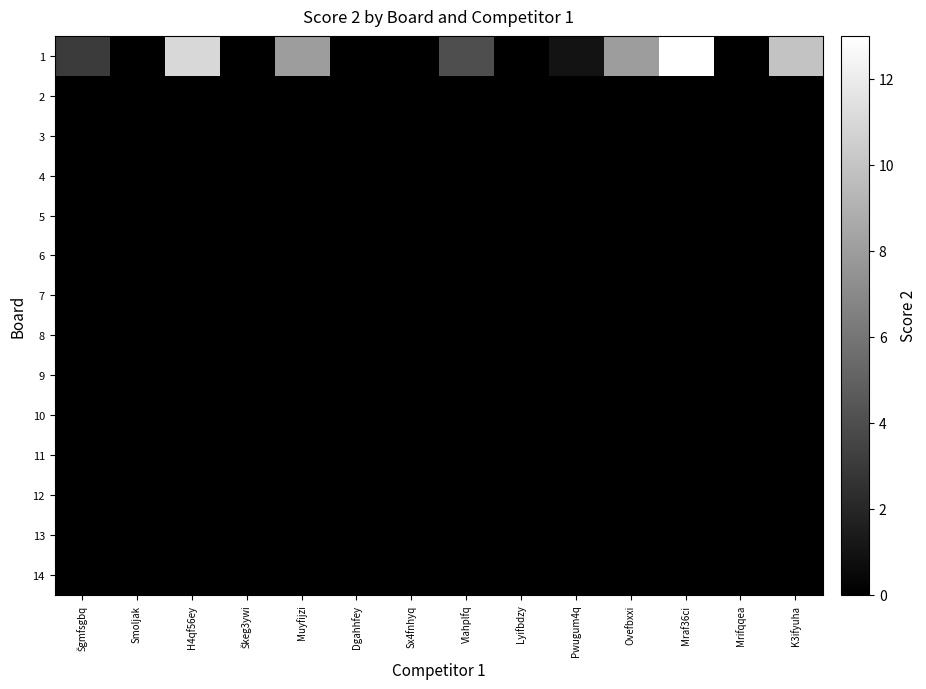

List the series in order of their peak value, highest first.

1, 2, 3, 4, 5, 6, 7, 8, 9, 10, 11, 12, 13, 14